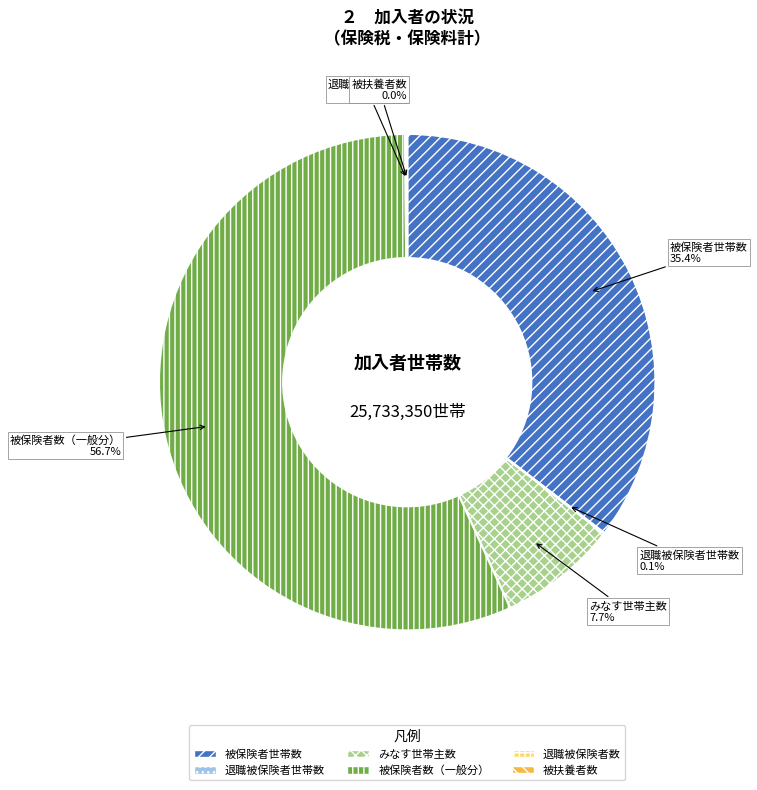

Between 被保険者数（一般分） and みなす世帯主数, which is larger?

被保険者数（一般分）